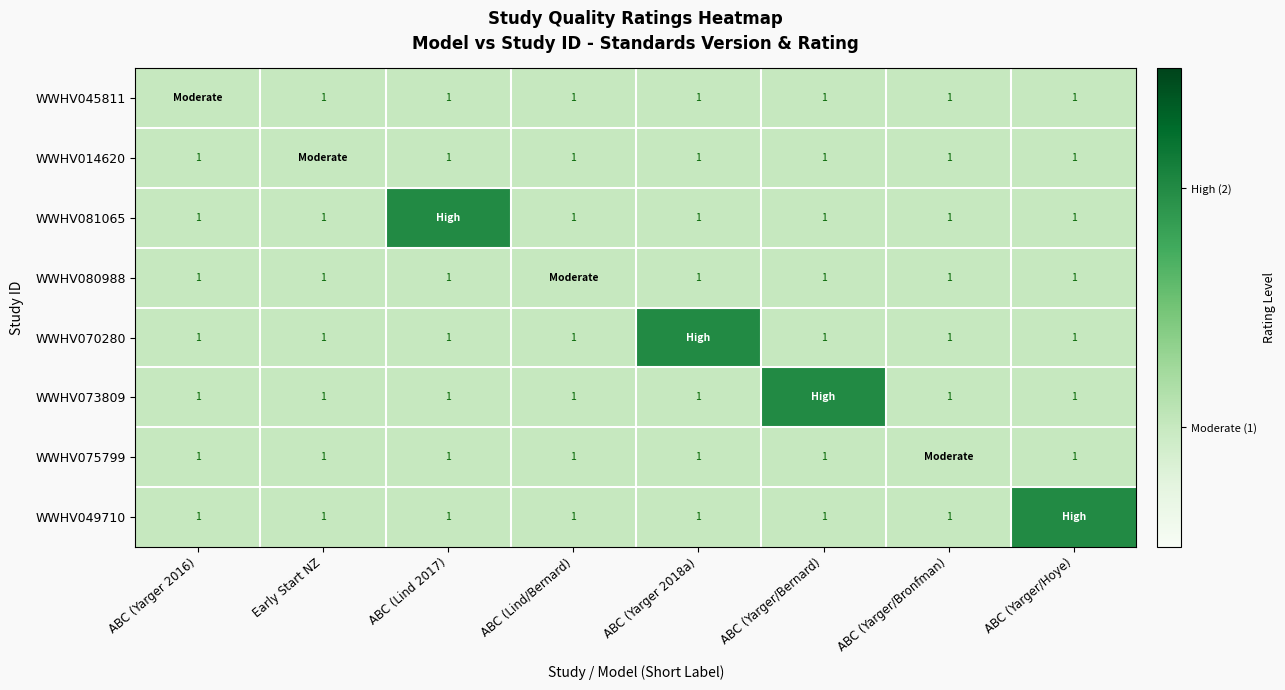

What is the greatest value displayed?

2